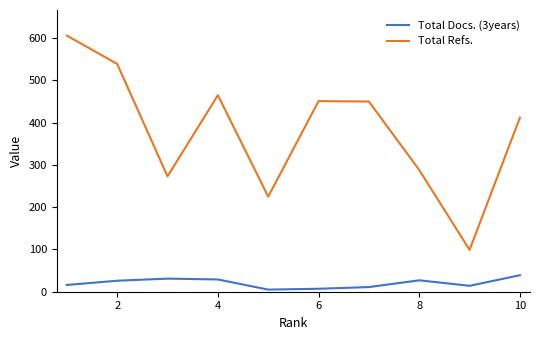

True or false: Total Docs. (3years) and Total Refs. intersect in this chart.

False